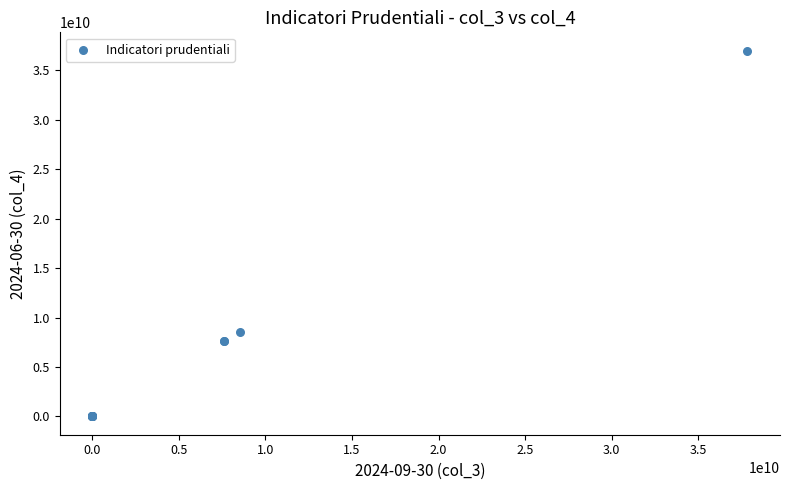

What Y value in the scatter plot is closest to 18494742245?

8573760936.0